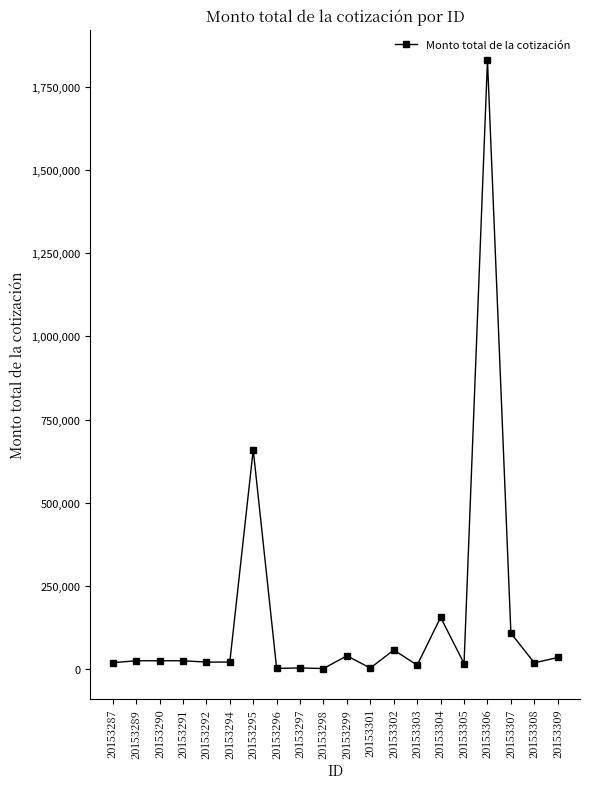

What is the greatest value displayed?

1830000.0